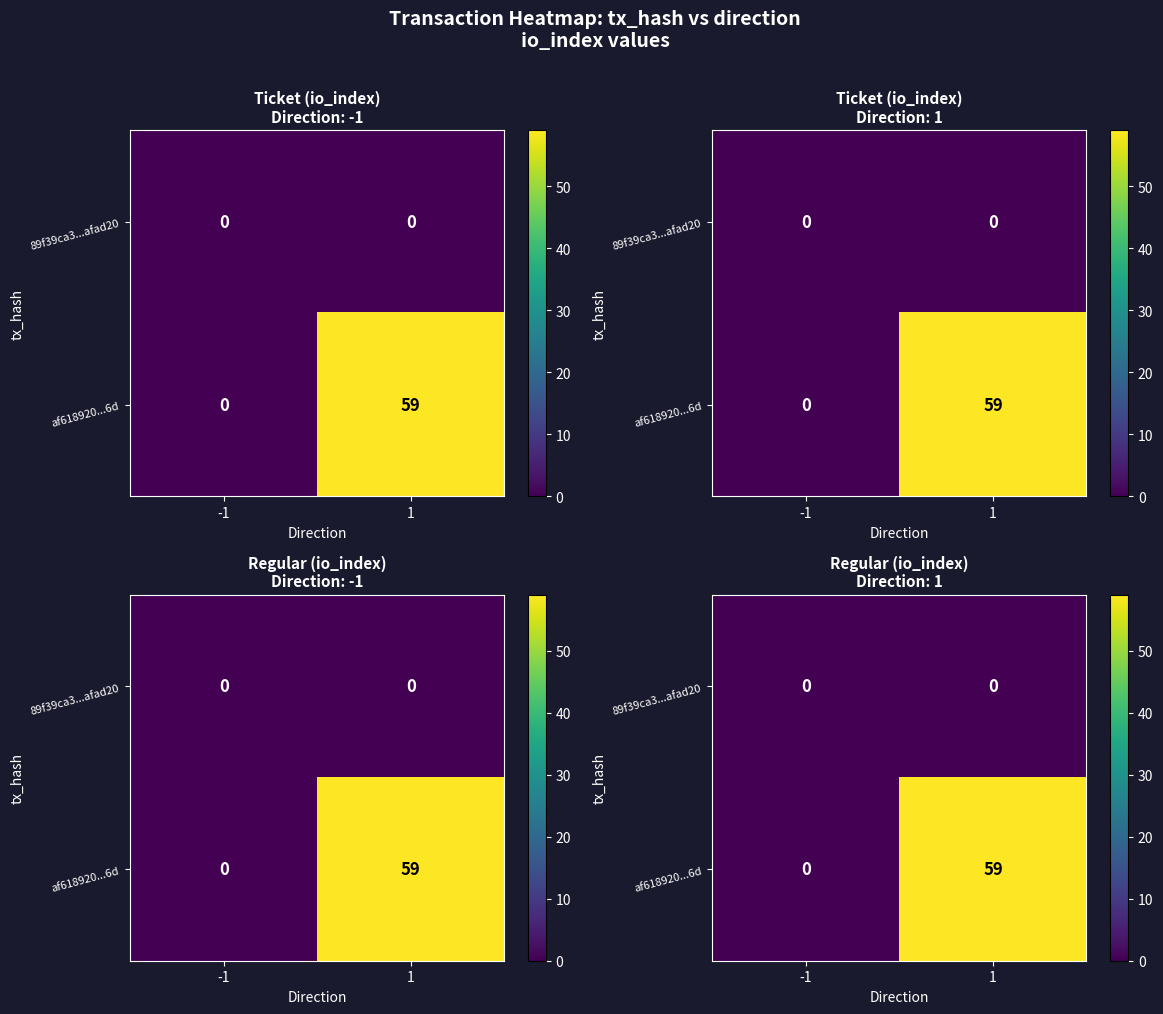

Which category has the lowest value in the af618920...6d series?

-1